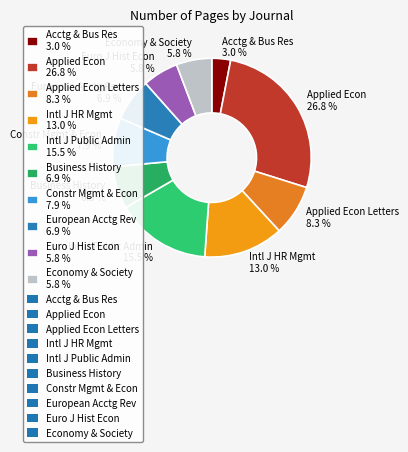

How many segments does this pie chart have?

10